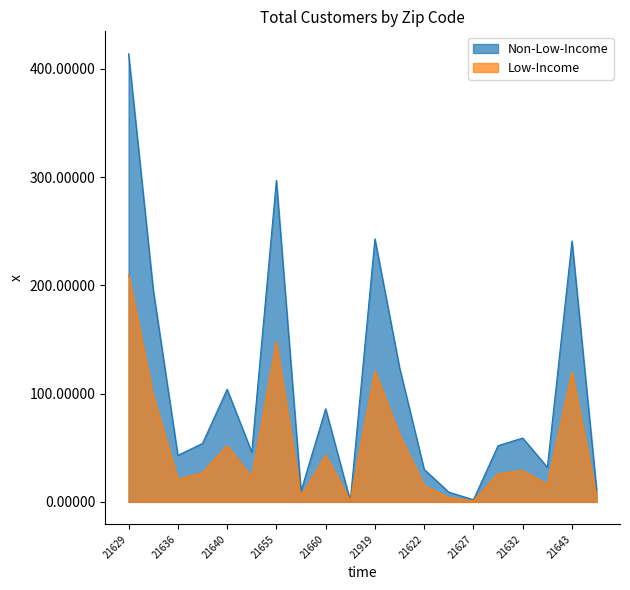

How many data points in Non-Low-Income are less than 54?

10